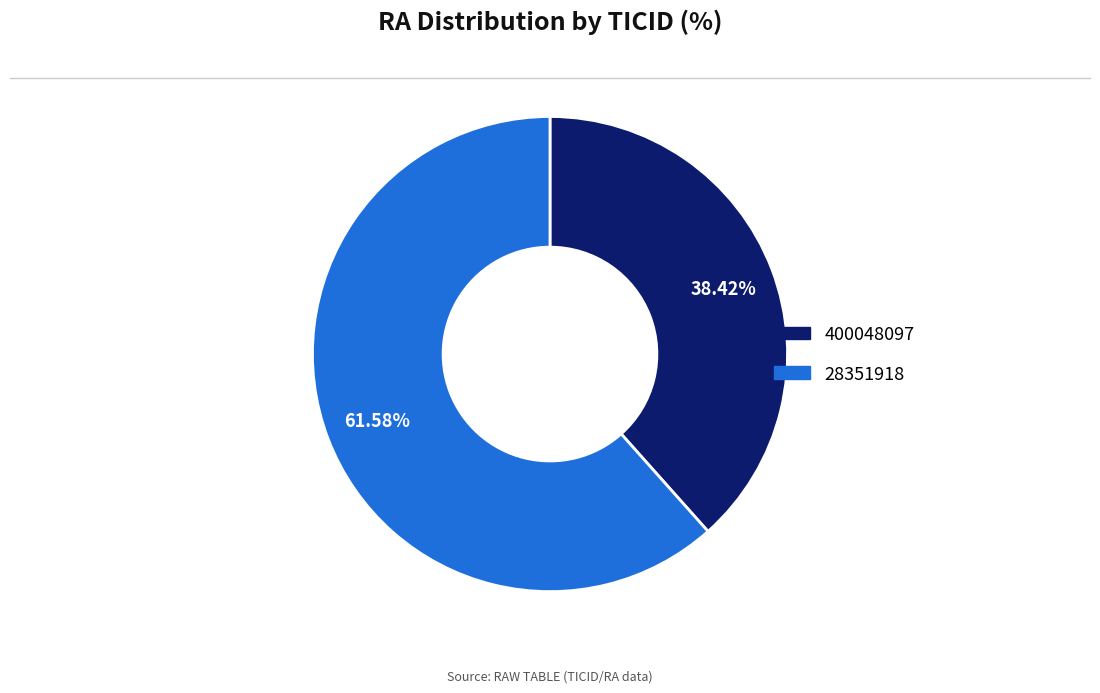

What is the largest slice in the pie chart?

28351918